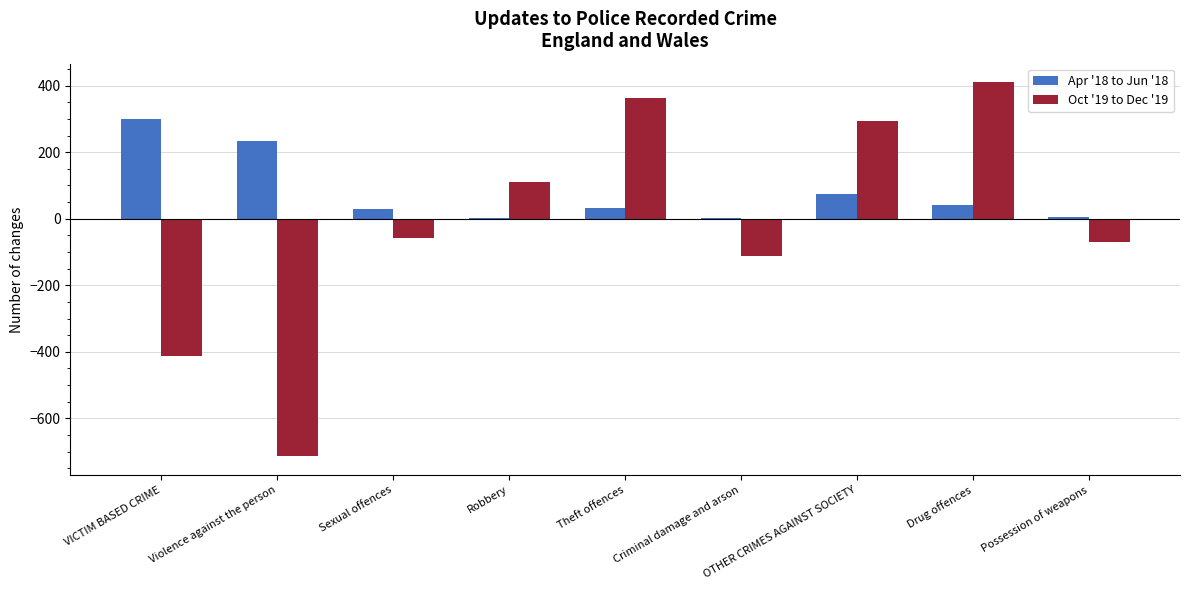

Are the bars grouped side by side (vs. stacked)?

Yes